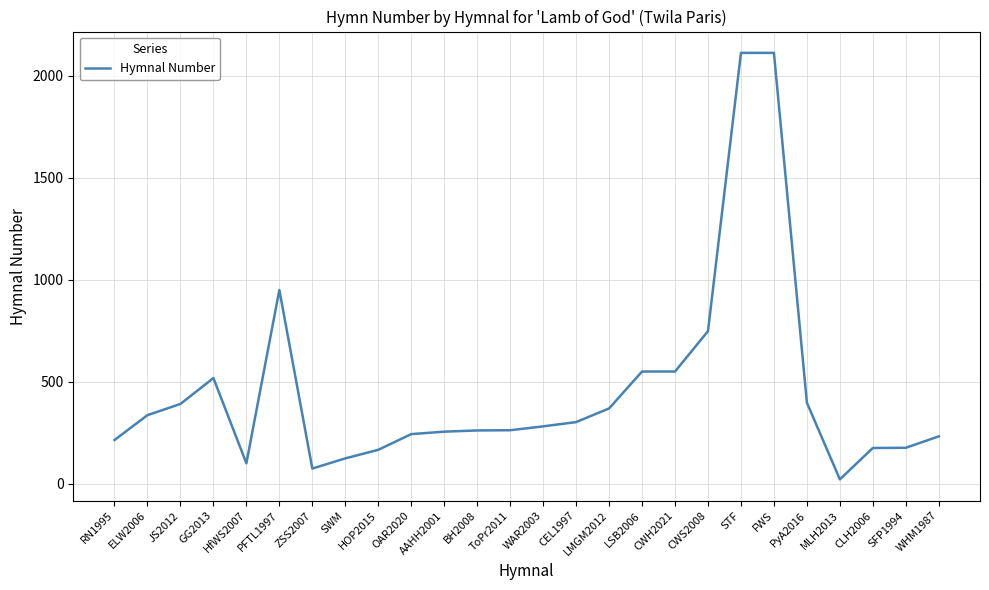

At which label does the data first exceed 281?

ELW2006